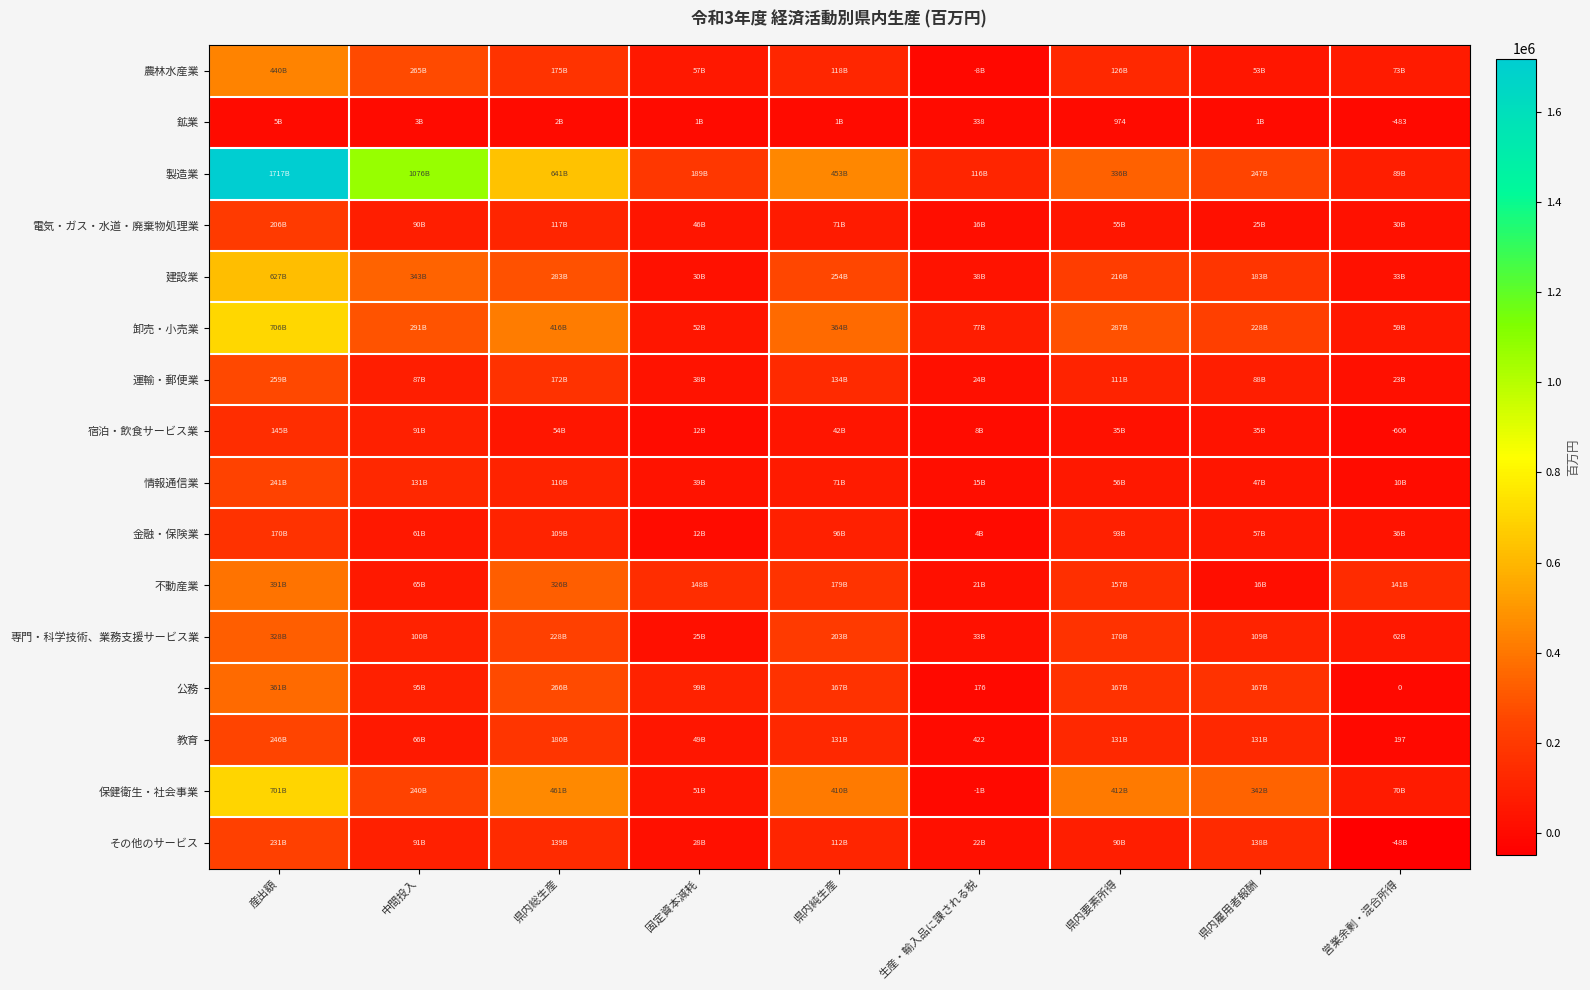

At which category is the sum across all series the highest?

産出額